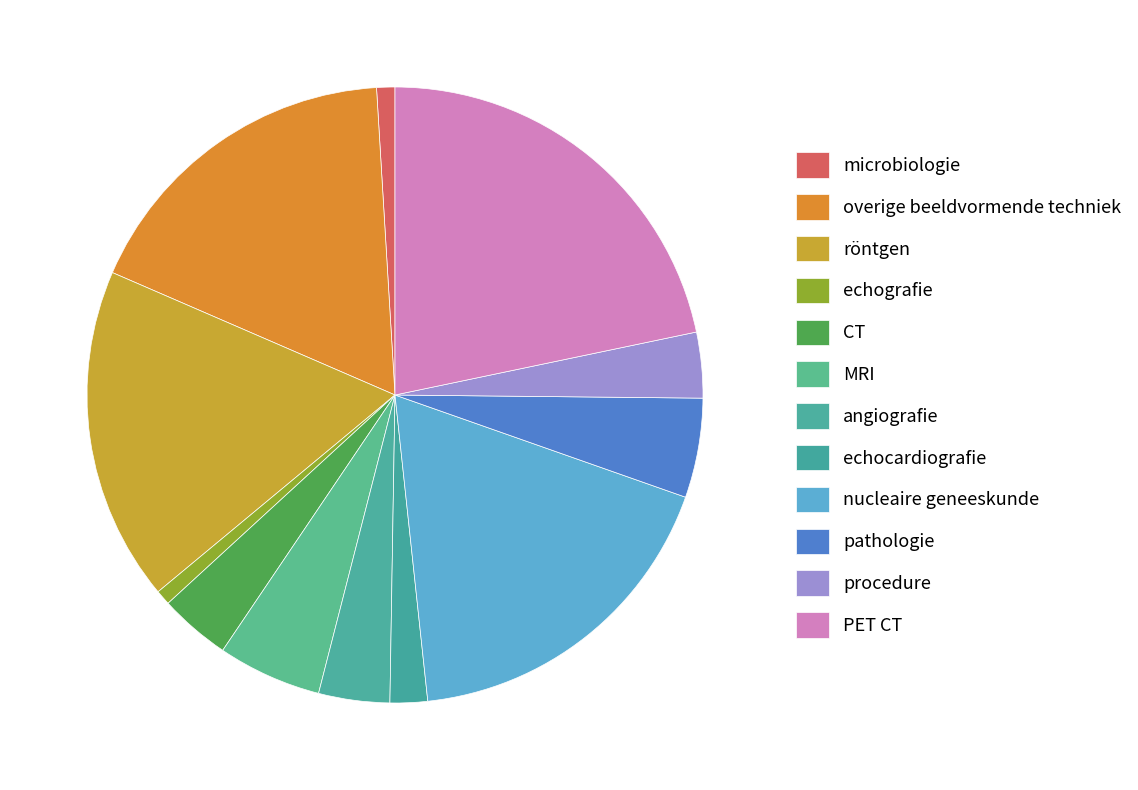

Does procedure account for over 50% of the chart?

No